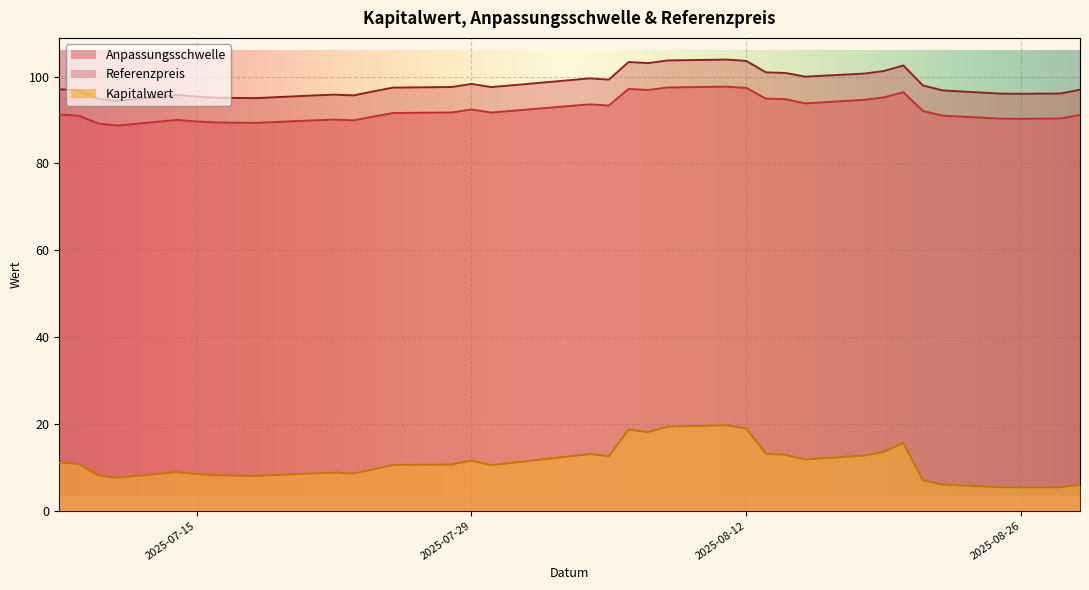

What is the maximum value shown in the chart?

103.9